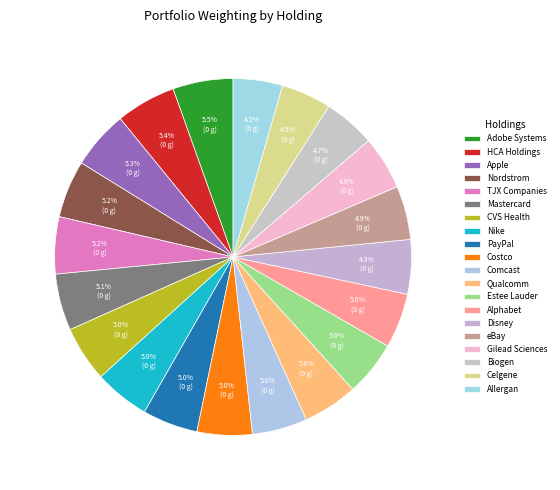

To the nearest percent, what percentage of the pie is Adobe Systems?

5%